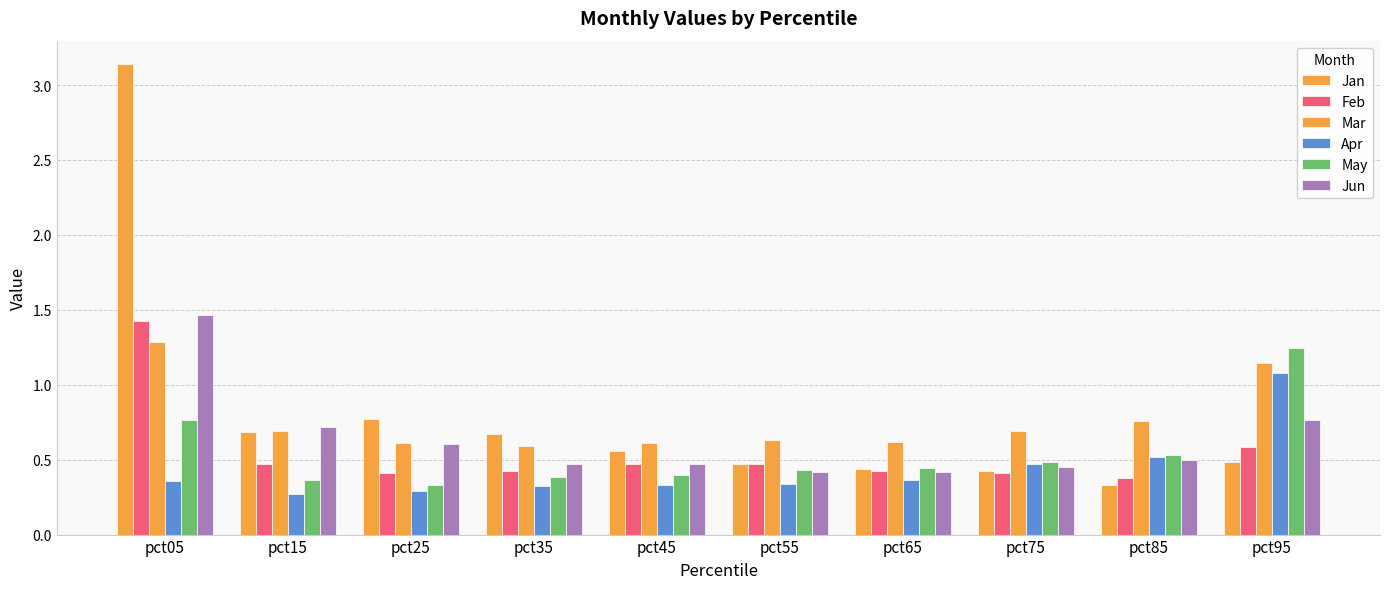

Count the number of data series in this chart.

6